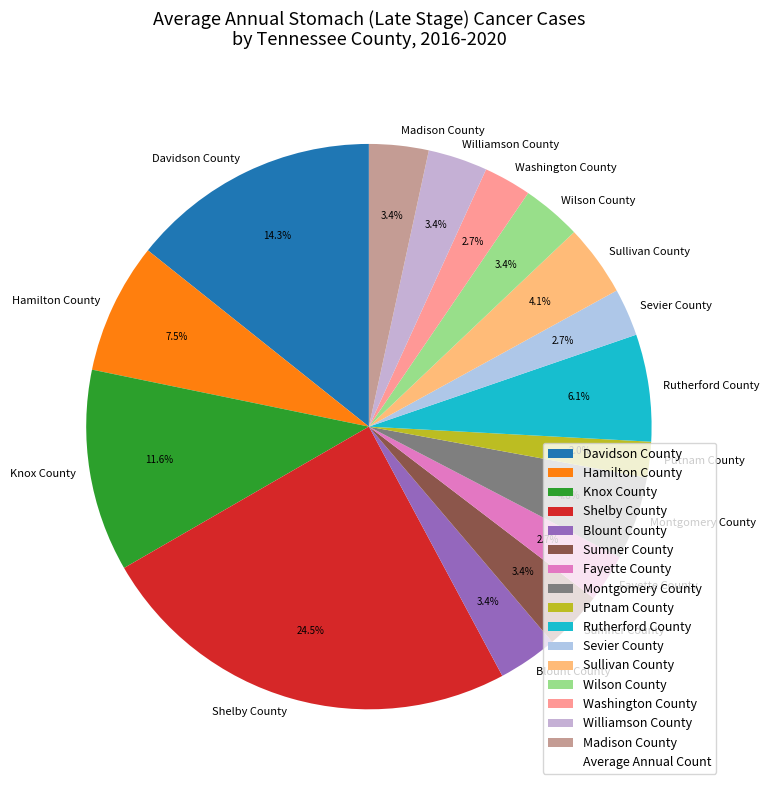

To the nearest percent, what portion does Davidson County represent?

14%